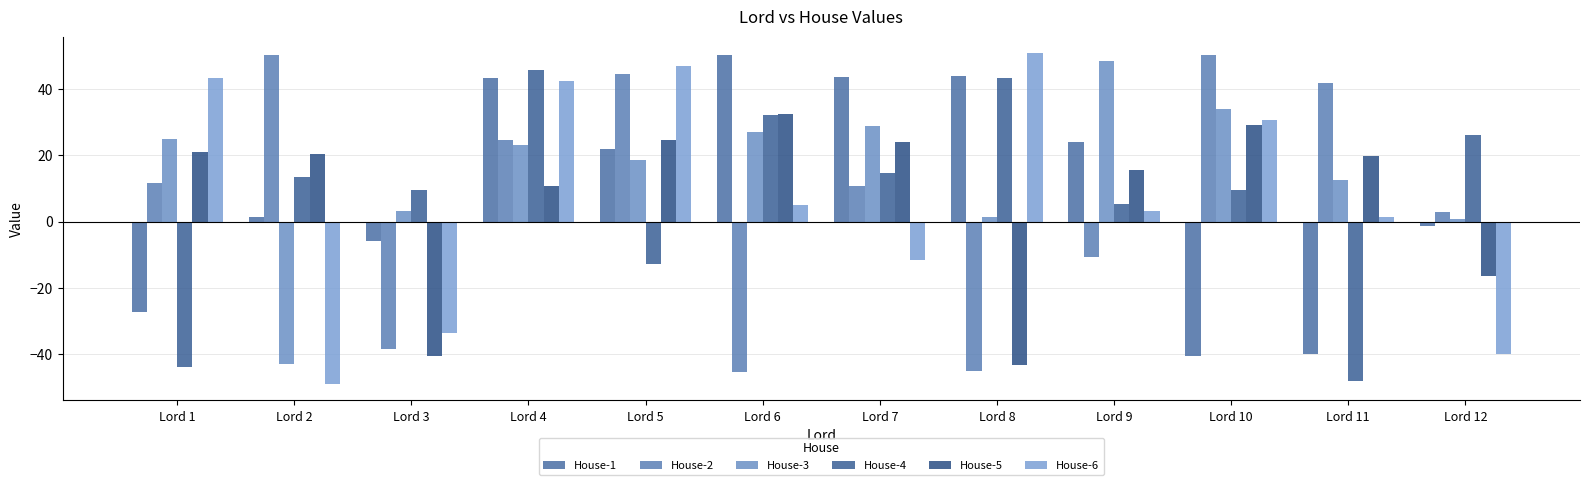

Is it true that House-3 equals 18.6 at Lord 10?

False